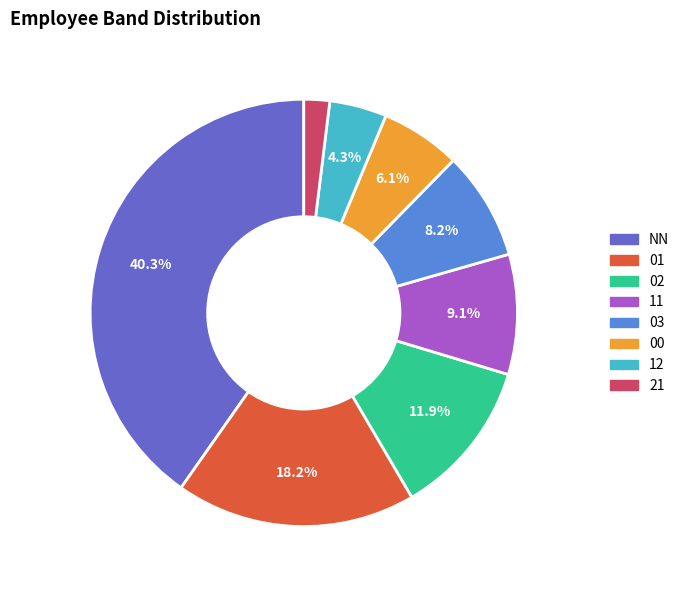

Rank the categories by value from highest to lowest.

NN, 01, 02, 11, 03, 00, 12, 21